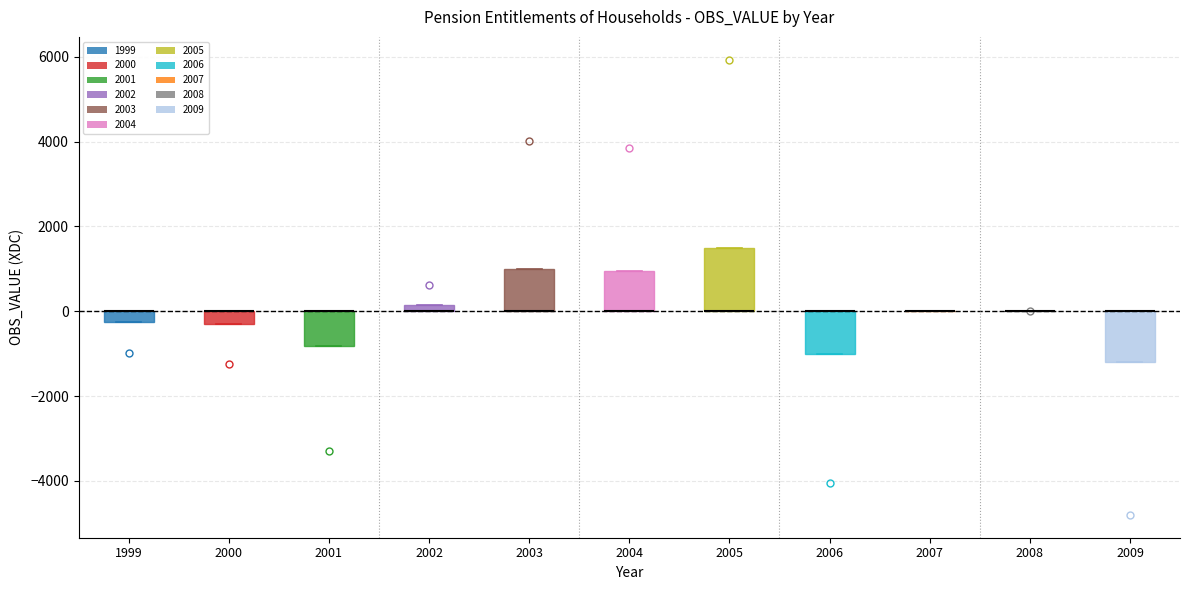

Comparing the boxes themselves (not the whiskers), which one is the tallest?

2005